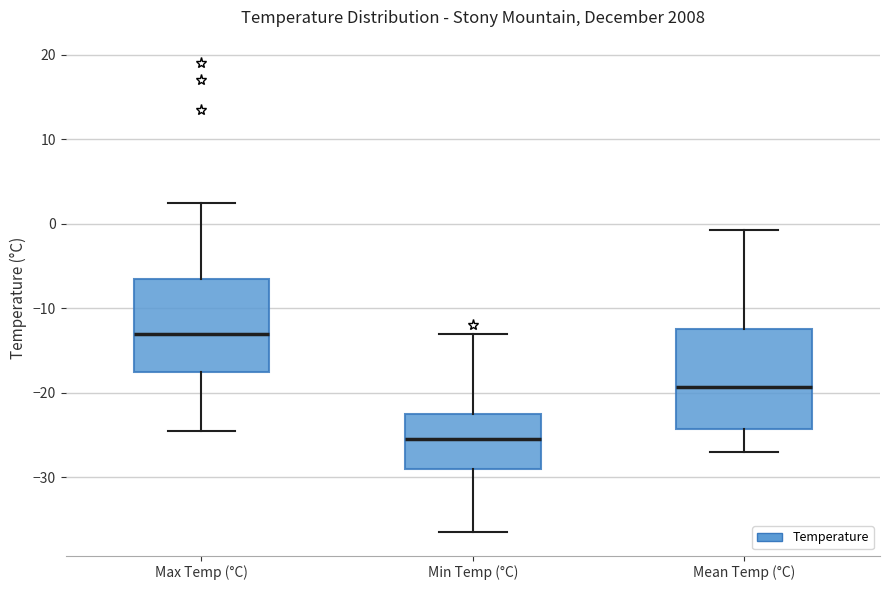

Reading left to right, transcribe this box plot: for each box, give where its median line is, the range the box spans, and where its two whiskers end, as read against the y-axis. The values are not printed on the chart, so give them approximately, as read against the axis.

Max Temp (°C): median -13, box -17 to -6, whiskers -24 to 3
Min Temp (°C): median -25, box -29 to -22, whiskers -36 to -13
Mean Temp (°C): median -19, box -24 to -12, whiskers -27 to -1